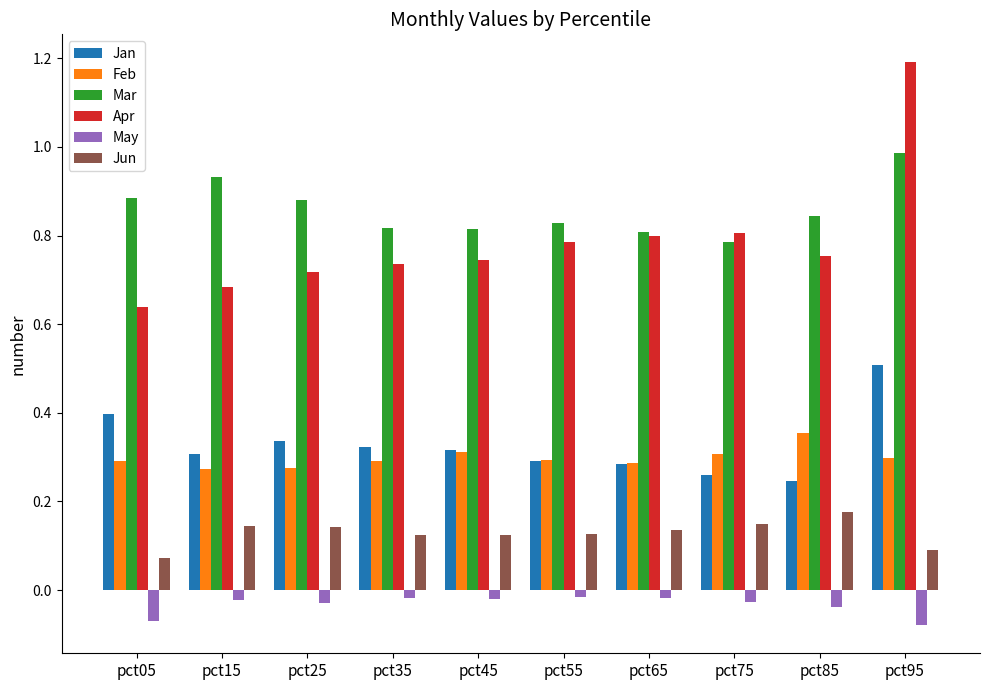

Which series changed the most between pct55 and pct95?

Apr